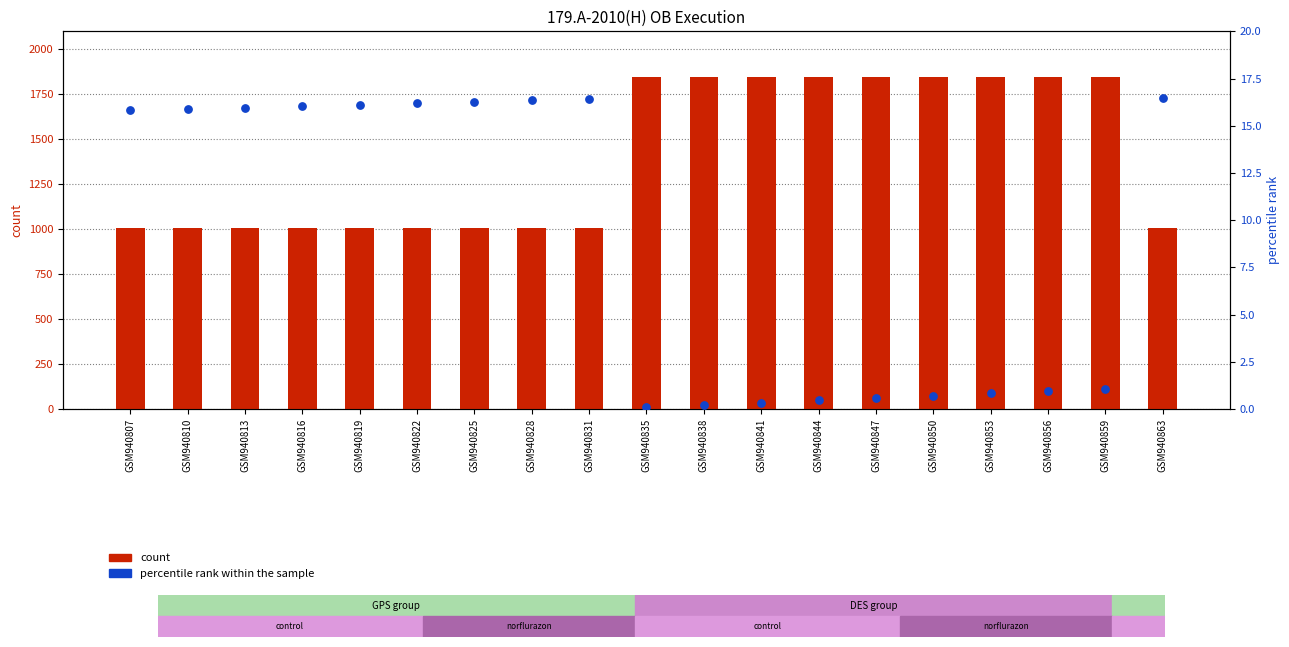

At which category is the sum across all series the highest?

GSM940859